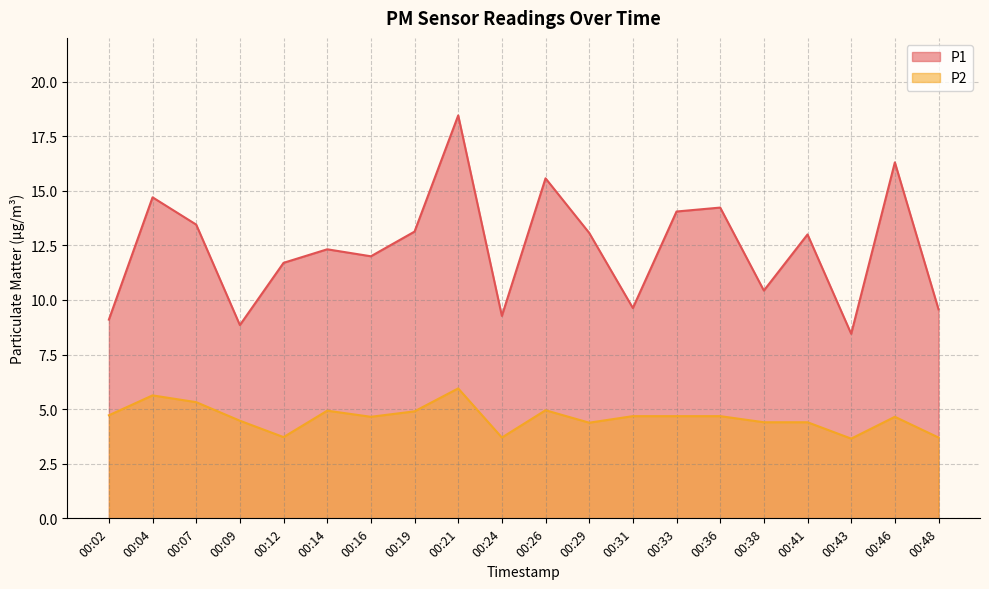

At which category does P1 reach its first local valley?

00:09